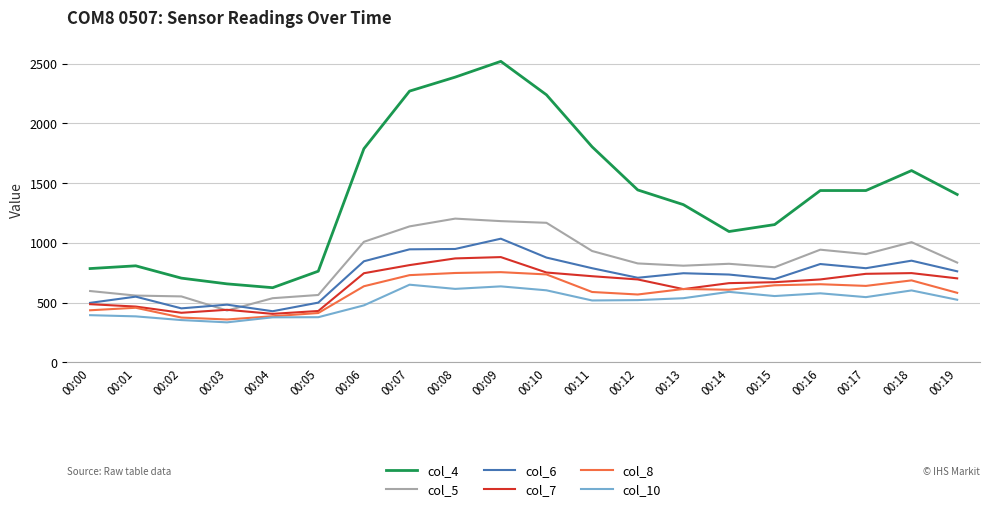

Count the number of categories in the chart.

20